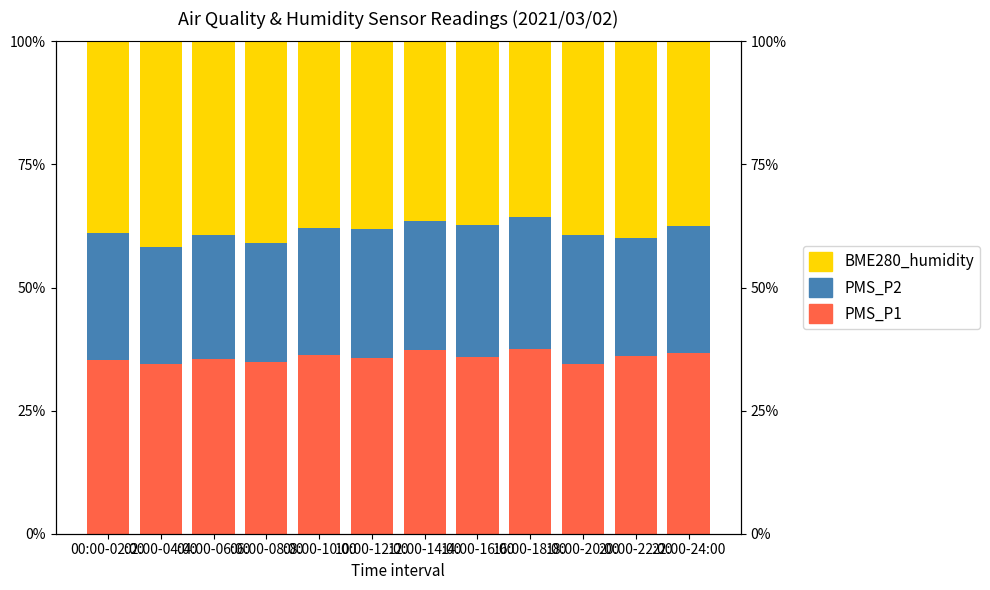

What are all the series names shown in the legend?

PMS_P1, PMS_P2, BME280_humidity